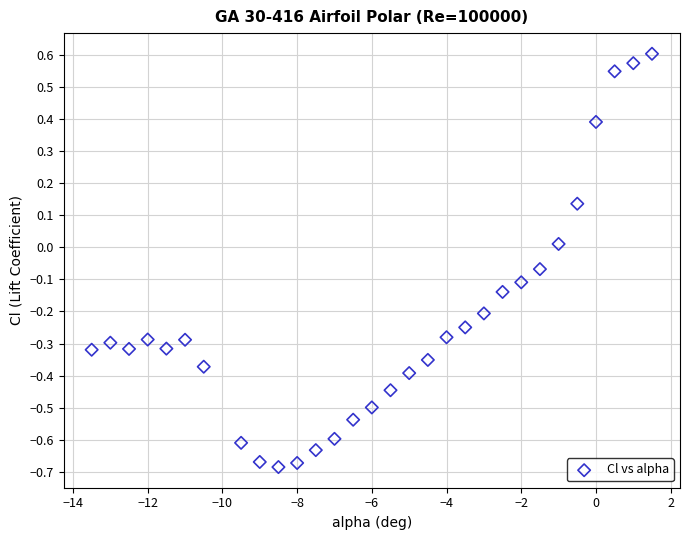

What is the range of X values (max minus min)?

15.0